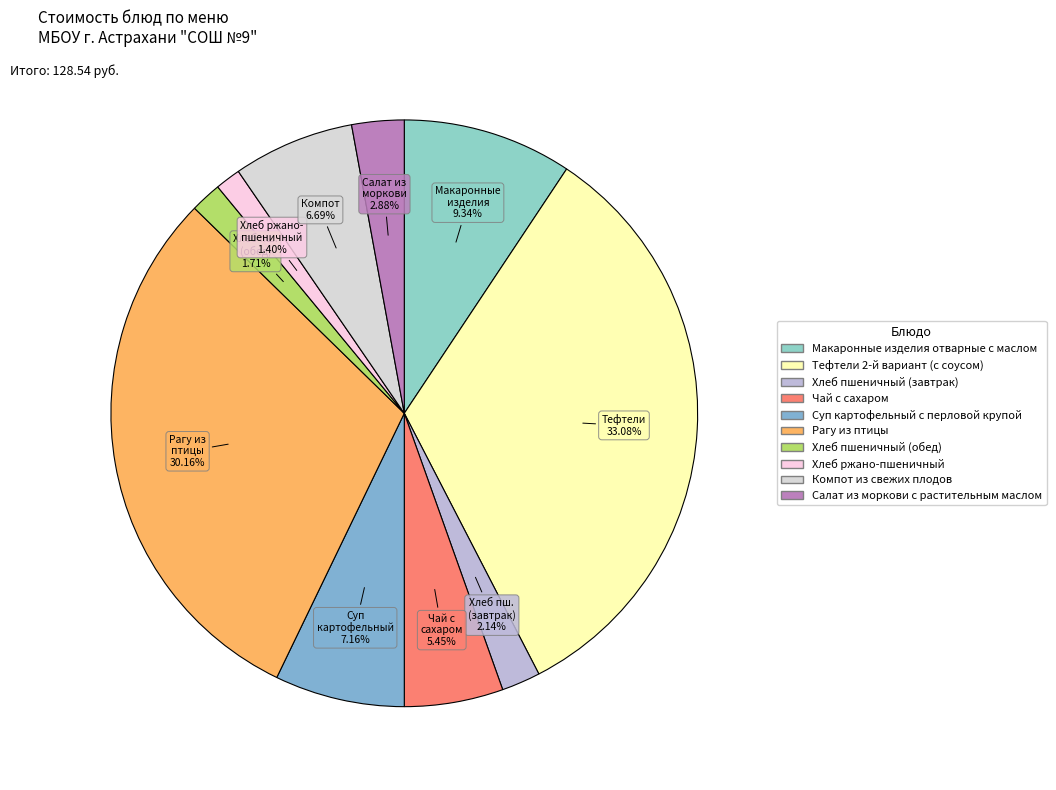

What is the total percentage of Макаронные изделия отварные с маслом and Компот из свежих плодов?

16.0%